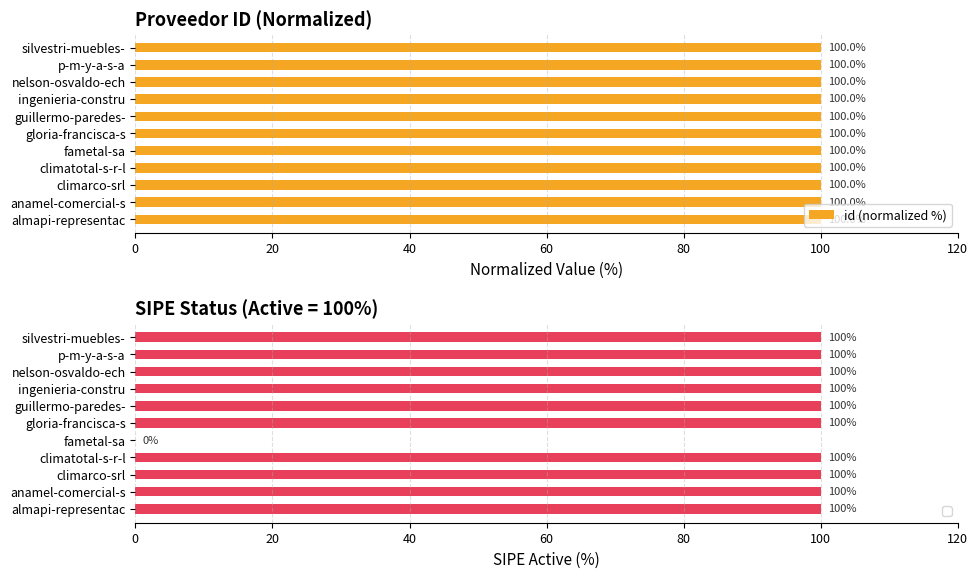

What is the average value?

100.0